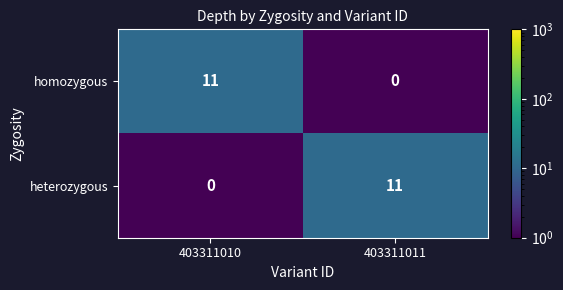

How many categories are shown in the chart?

2